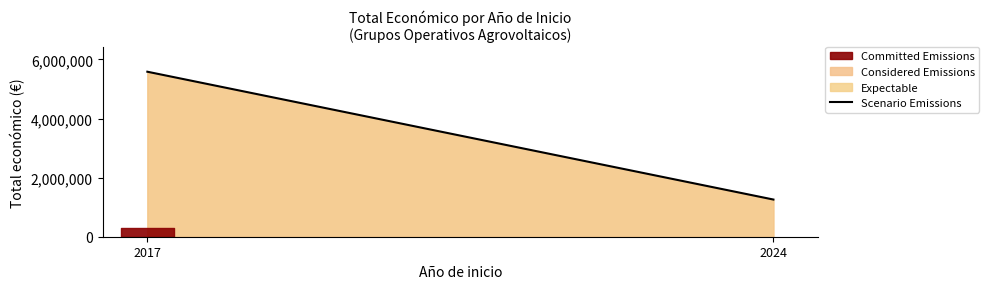

List the labels in order of value, smallest first.

2024, 2017